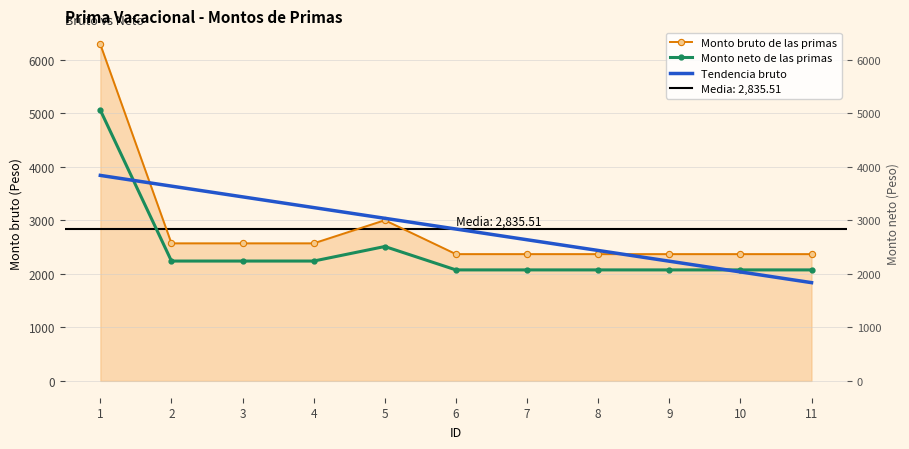

What is the minimum value for Monto bruto de las primas?

2367.1